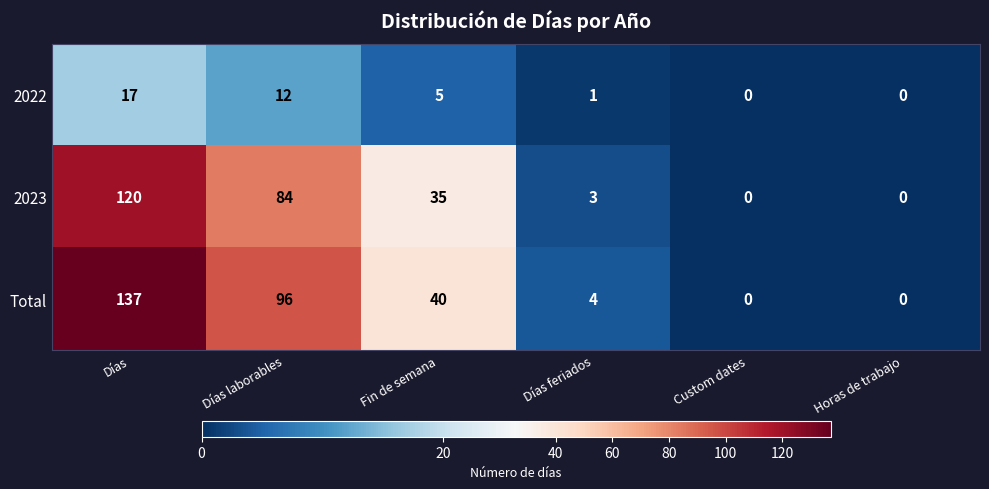

Count the number of categories in the chart.

6